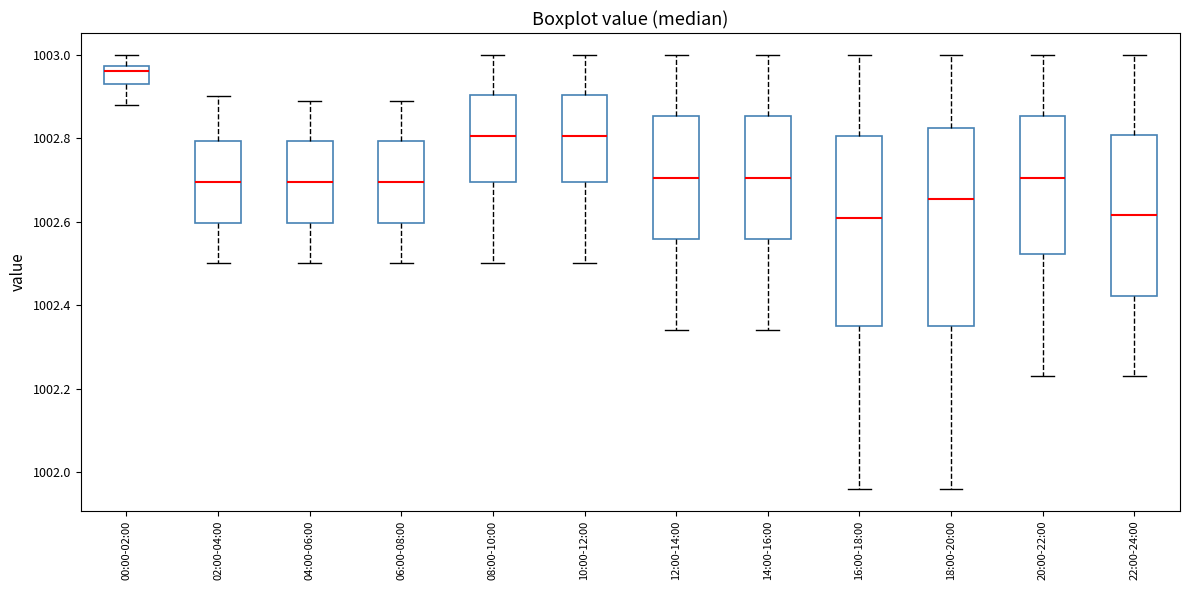

Reading left to right, transcribe this box plot: for each box, give where its median line is, the range the box spans, and where its two whiskers end, as read against the y-axis. The values are not printed on the chart, so give them approximately, as read against the axis.

00:00-02:00: median 1002.96, box 1002.94 to 1002.98, whiskers 1002.88 to 1003.00
02:00-04:00: median 1002.70, box 1002.60 to 1002.80, whiskers 1002.50 to 1002.90
04:00-06:00: median 1002.70, box 1002.60 to 1002.80, whiskers 1002.50 to 1002.90
06:00-08:00: median 1002.70, box 1002.60 to 1002.80, whiskers 1002.50 to 1002.90
08:00-10:00: median 1002.80, box 1002.70 to 1002.90, whiskers 1002.50 to 1003.00
10:00-12:00: median 1002.80, box 1002.70 to 1002.90, whiskers 1002.50 to 1003.00
12:00-14:00: median 1002.70, box 1002.56 to 1002.86, whiskers 1002.34 to 1003.00
14:00-16:00: median 1002.70, box 1002.56 to 1002.86, whiskers 1002.34 to 1003.00
16:00-18:00: median 1002.62, box 1002.36 to 1002.80, whiskers 1001.96 to 1003.00
18:00-20:00: median 1002.66, box 1002.36 to 1002.82, whiskers 1001.96 to 1003.00
20:00-22:00: median 1002.70, box 1002.52 to 1002.86, whiskers 1002.24 to 1003.00
22:00-24:00: median 1002.62, box 1002.42 to 1002.80, whiskers 1002.24 to 1003.00